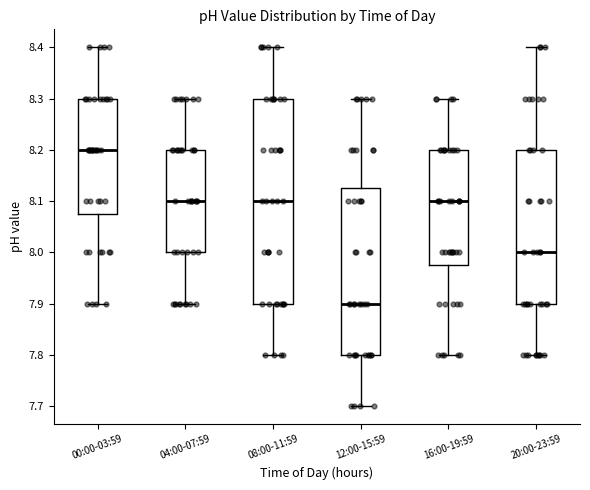

Which box is the tallest, from its lower edge to its upper edge?

08:00-11:59